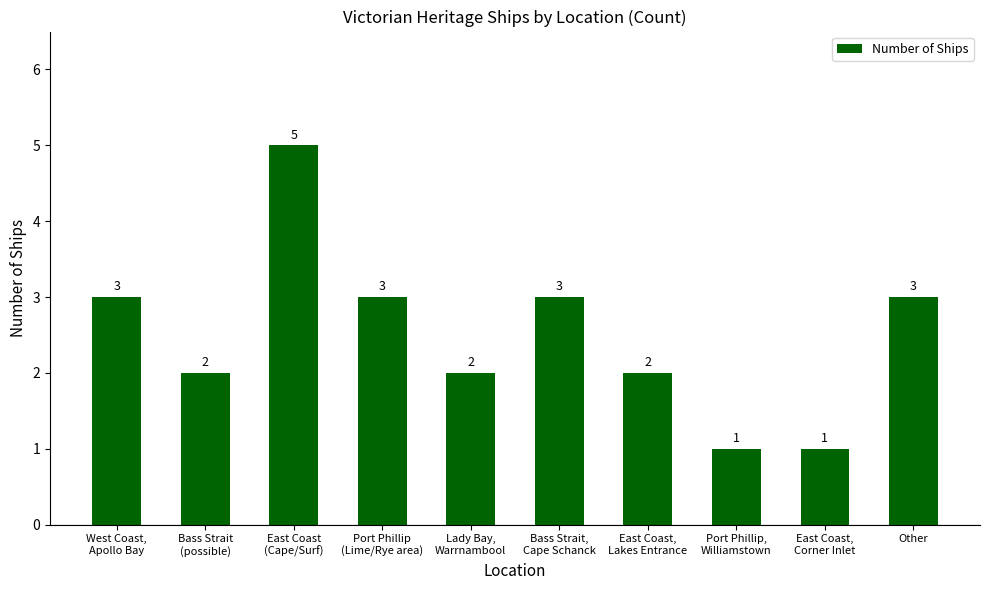

What is the smallest value displayed?

1